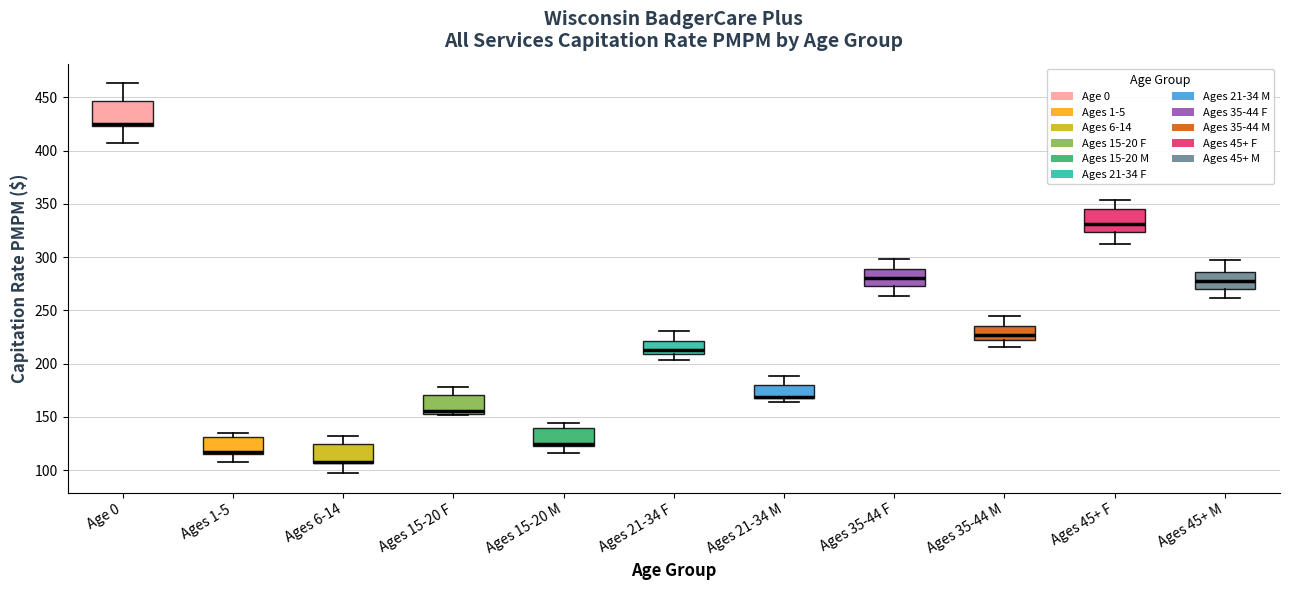

Reading left to right, transcribe this box plot: for each box, give where its median line is, the range the box spans, and where its two whiskers end, as read against the y-axis. The values are not printed on the chart, so give them approximately, as read against the axis.

Age 0: median 425 (just above the box's lower edge), box 425 to 445, whiskers 405 to 465
Ages 1-5: median 115 (drawn on the box's lower edge), box 115 to 130, whiskers 105 to 135
Ages 6-14: median 110 (drawn on the box's lower edge), box 105 to 125, whiskers 95 to 130
Ages 15-20 F: median 155 (just above the box's lower edge), box 155 to 170, whiskers 150 to 180
Ages 15-20 M: median 125 (drawn on the box's lower edge), box 125 to 140, whiskers 115 to 145
Ages 21-34 F: median 215, box 210 to 220, whiskers 205 to 230
Ages 21-34 M: median 170 (drawn on the box's lower edge), box 170 to 180, whiskers 165 to 190
Ages 35-44 F: median 280, box 275 to 290, whiskers 265 to 300
Ages 35-44 M: median 225 (inside the box), box 225 to 235, whiskers 215 to 245
Ages 45+ F: median 330, box 325 to 345, whiskers 310 to 355
Ages 45+ M: median 280, box 270 to 285, whiskers 260 to 295